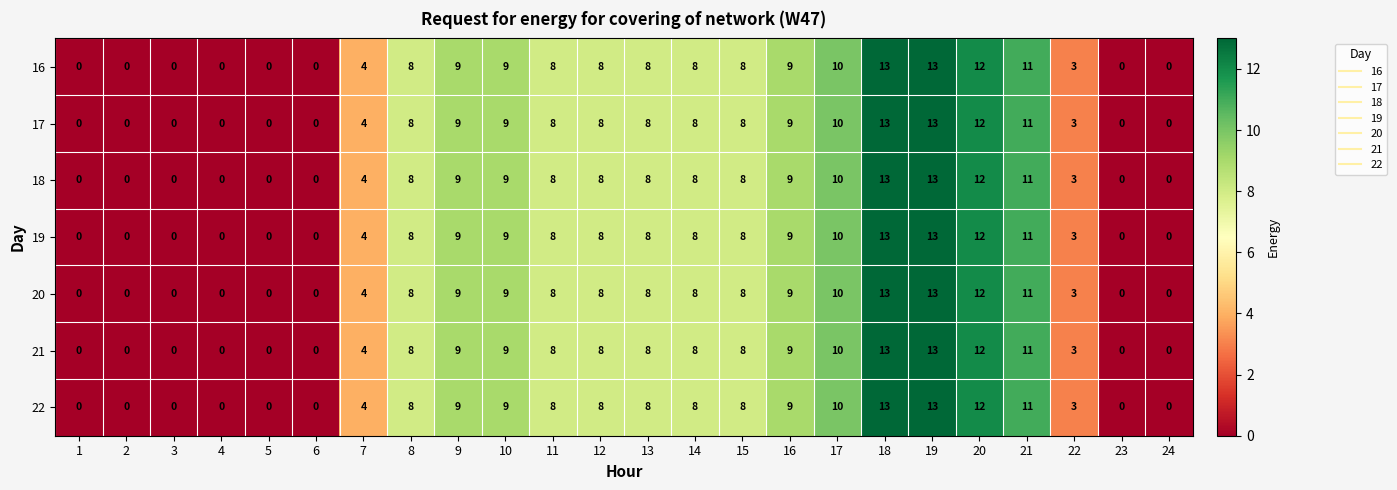

Is it true that 18 equals 2 at 16?

False